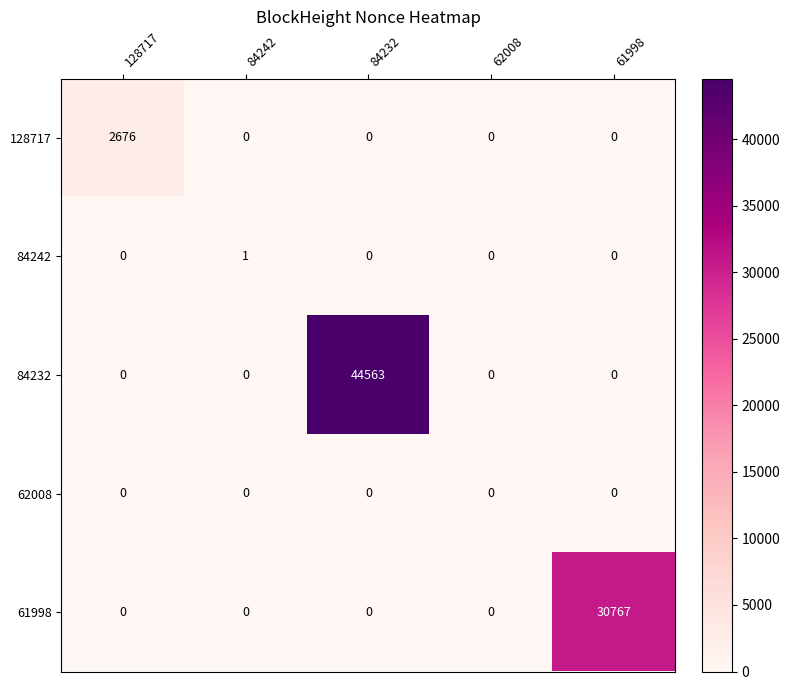

At how many categories does at least one series exceed 29687?

2